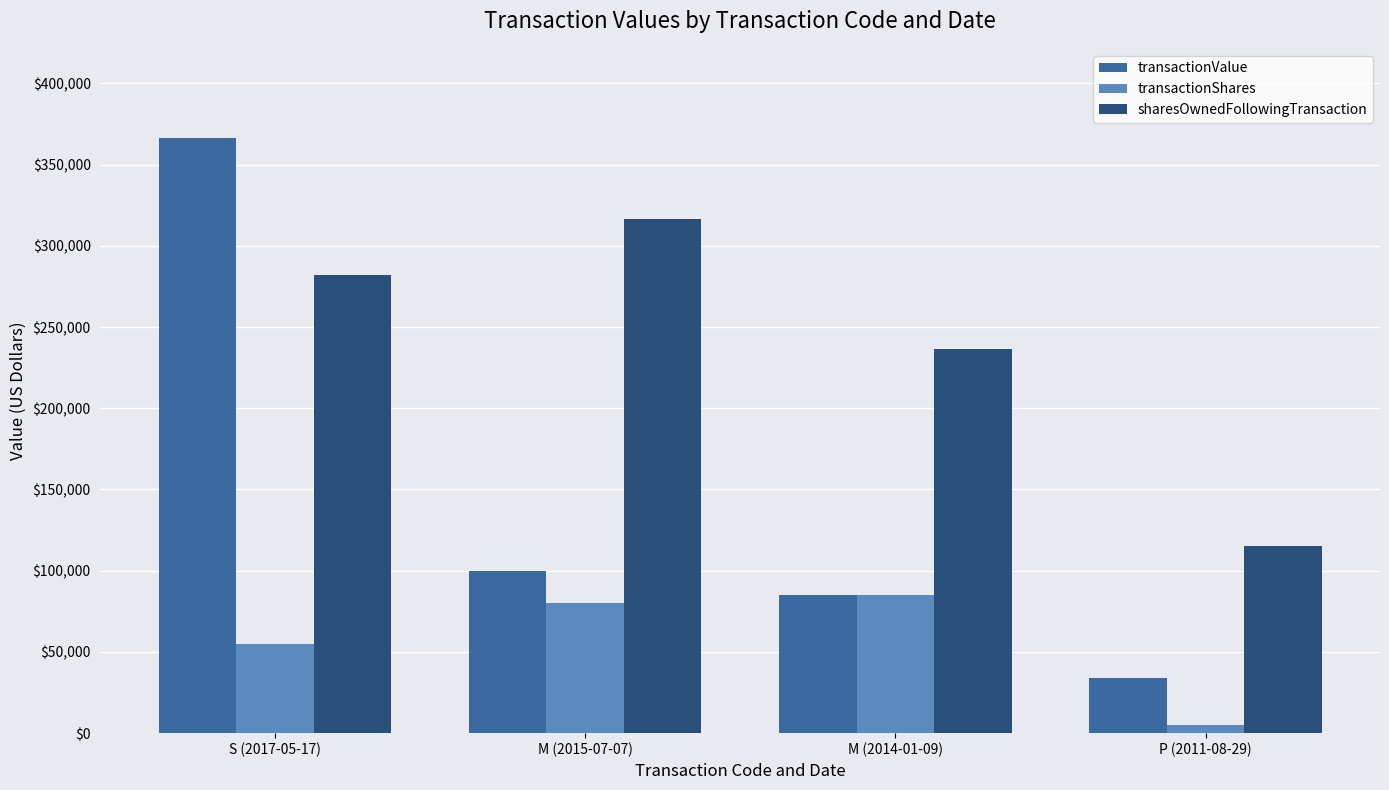

Is the value of sharesOwnedFollowingTransaction at P (2011-08-29) greater than the value of transactionShares at M (2014-01-09)?

Yes